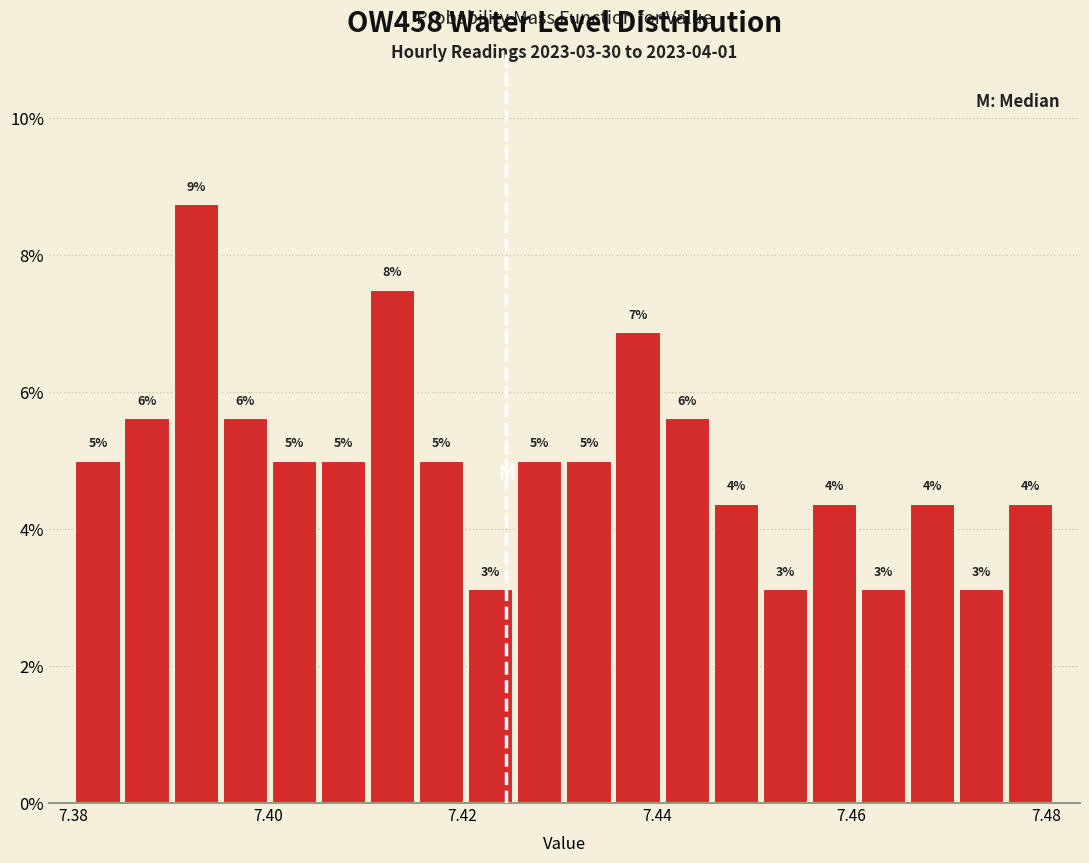

Around what value on the x-axis is the tallest bar? Give the approximate position of its centre, as read against the axis.

7.392